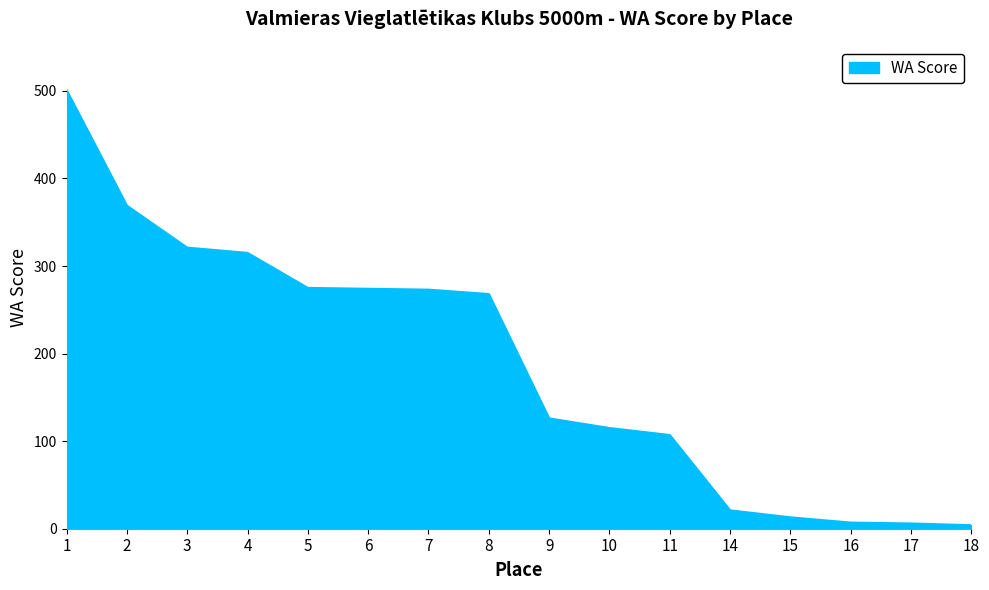

The value at 10 is 76. True or false?

False